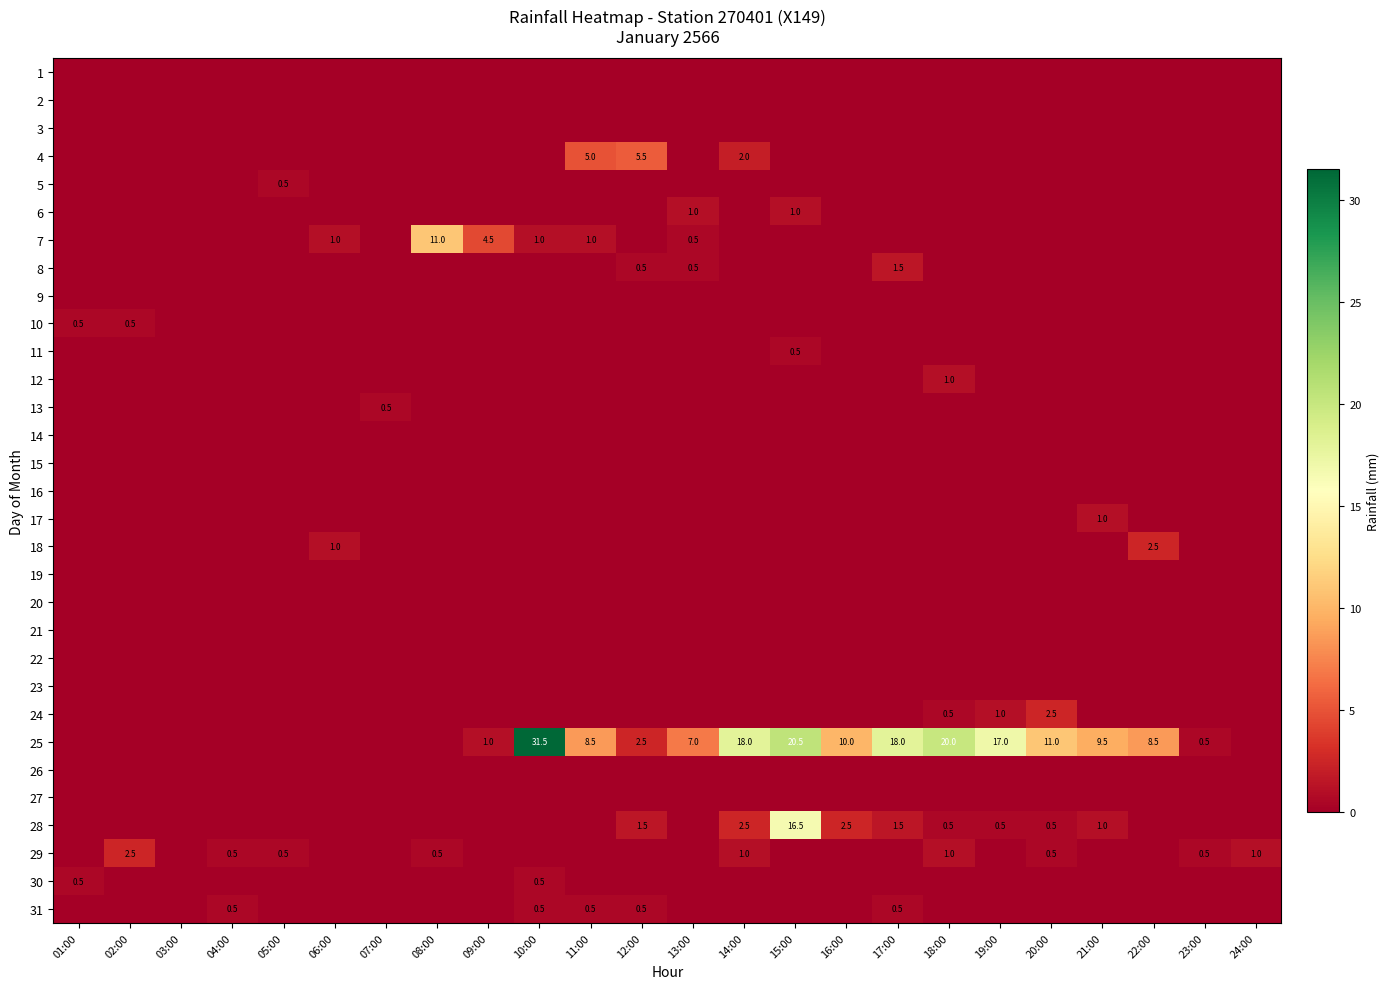

True or false: 4 has a value of 5.5 at 12:00.

True